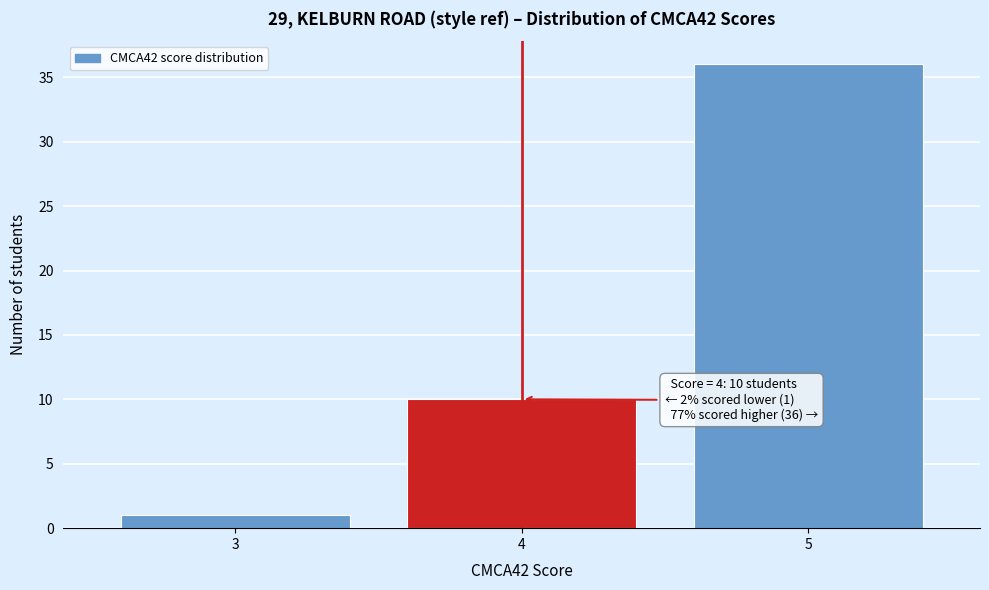

Reading right to left, transcribe all the data shown in this chart.

36	10	1